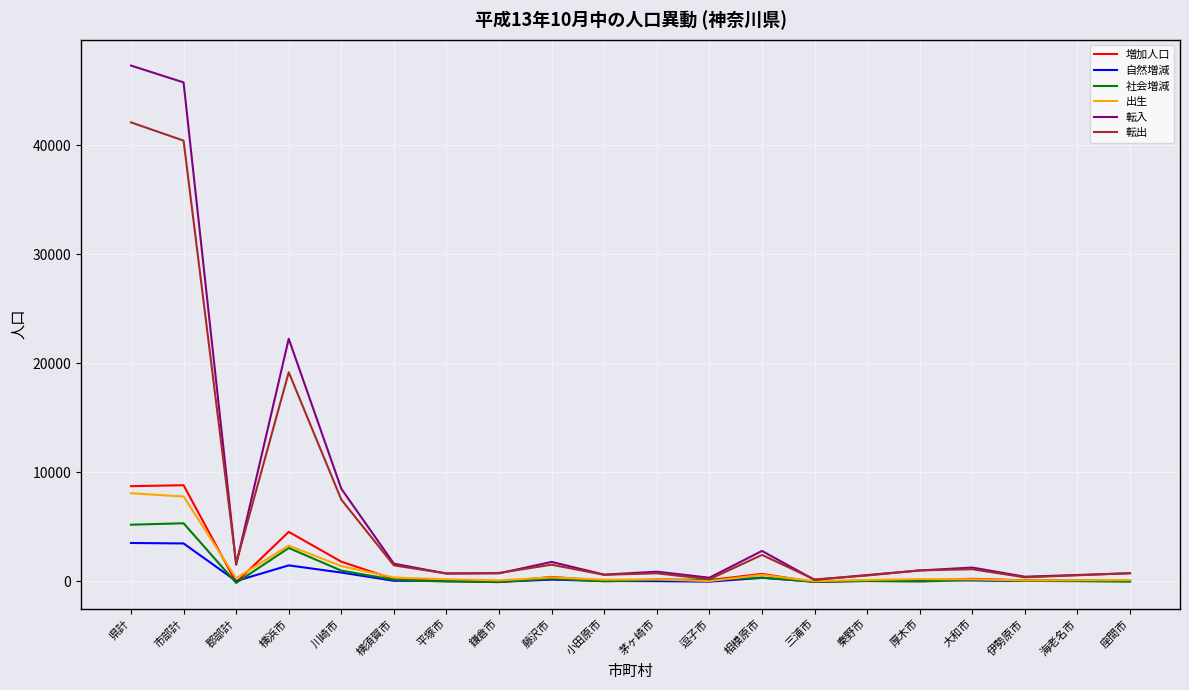

What is the maximum value for 社会増減?

5337